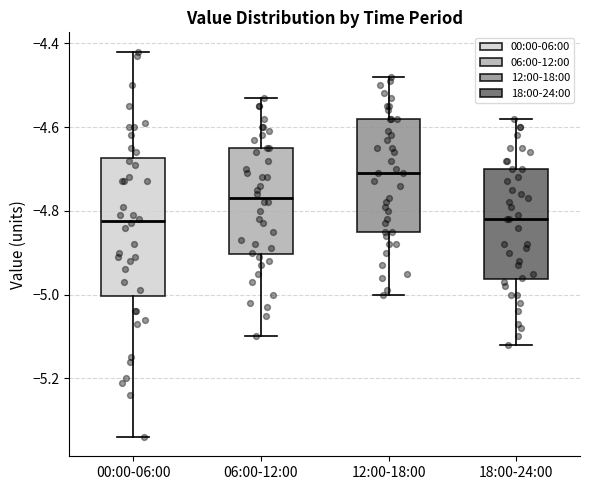

Reading left to right, transcribe this box plot: for each box, give where its median line is, the range the box spans, and where its two whiskers end, as read against the y-axis. The values are not printed on the chart, so give them approximately, as read against the axis.

00:00-06:00: median -4.82, box -5.00 to -4.68, whiskers -5.34 to -4.42
06:00-12:00: median -4.76, box -4.90 to -4.64, whiskers -5.10 to -4.52
12:00-18:00: median -4.70, box -4.84 to -4.58, whiskers -5.00 to -4.48
18:00-24:00: median -4.82, box -4.96 to -4.70, whiskers -5.12 to -4.58